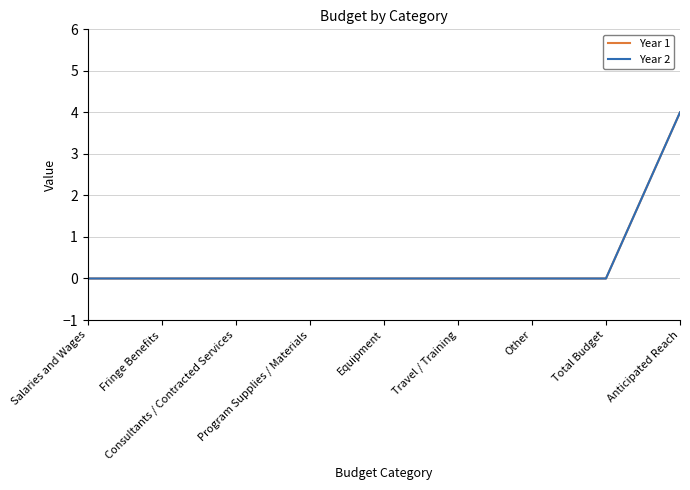

Is this an area chart (filled region under the line)?

No